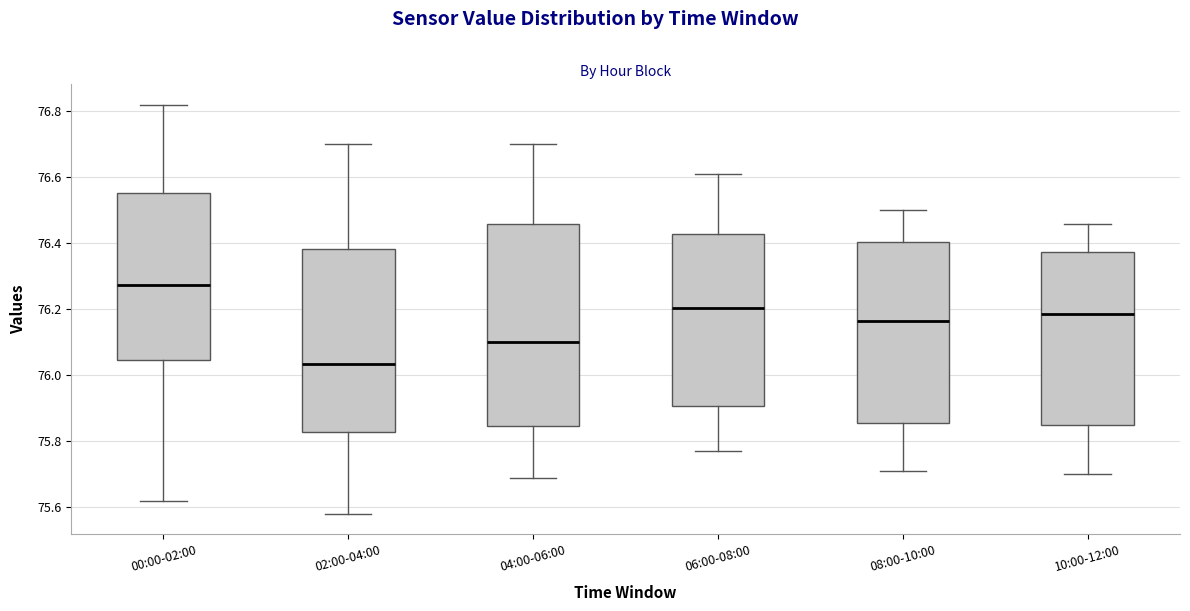

Reading left to right, transcribe this box plot: for each box, give where its median line is, the range the box spans, and where its two whiskers end, as read against the y-axis. The values are not printed on the chart, so give them approximately, as read against the axis.

00:00-02:00: median 76.28, box 76.04 to 76.56, whiskers 75.62 to 76.82
02:00-04:00: median 76.04, box 75.82 to 76.38, whiskers 75.58 to 76.70
04:00-06:00: median 76.10, box 75.84 to 76.46, whiskers 75.70 to 76.70
06:00-08:00: median 76.20, box 75.90 to 76.42, whiskers 75.78 to 76.62
08:00-10:00: median 76.16, box 75.86 to 76.40, whiskers 75.72 to 76.50
10:00-12:00: median 76.18, box 75.86 to 76.38, whiskers 75.70 to 76.46